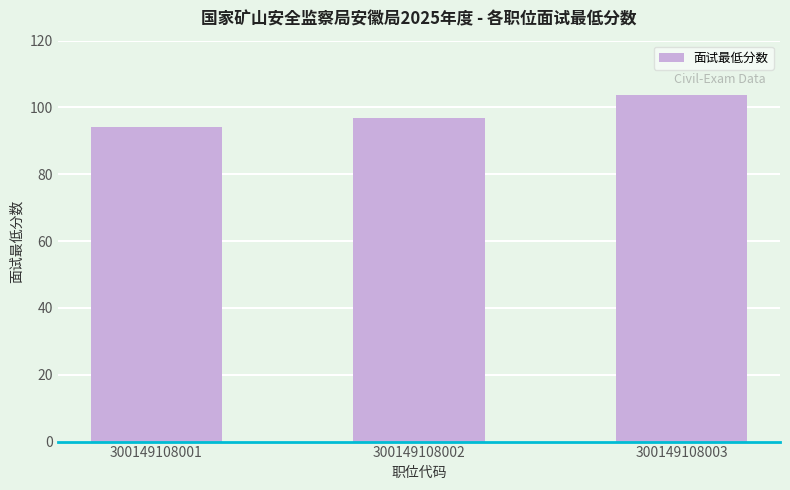

What is the change in value from 300149108001 to 300149108002?

+2.7